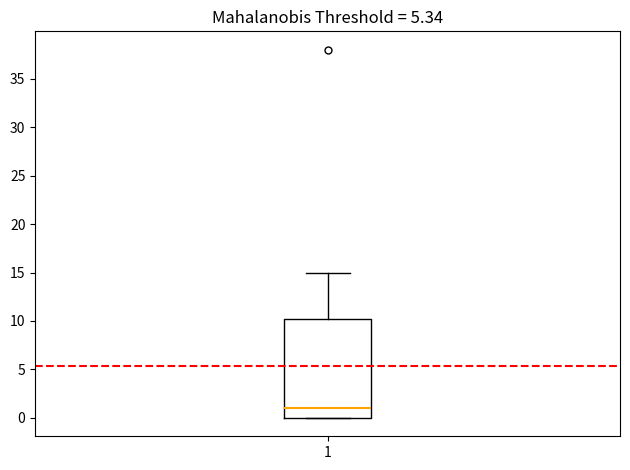

Read this box plot against the y-axis: the position of the median line, the range covered by the box, and the ends of both whiskers. The values are not printed on the chart, so give them approximately, as read against the axis.

median 1.0, box 0.0 to 10.5, whiskers 0.0 to 15.0